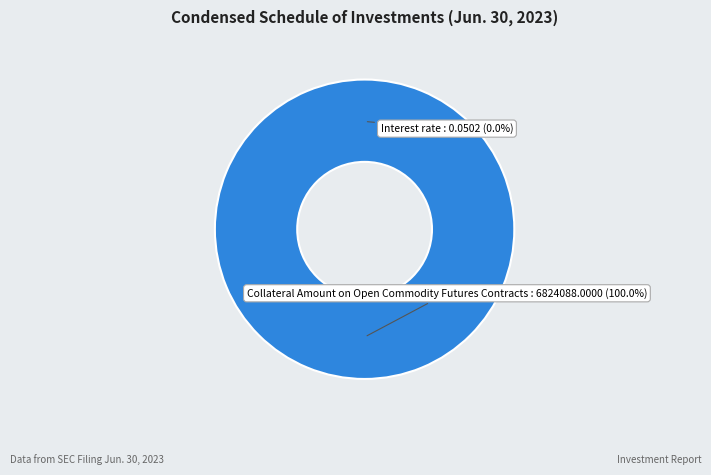

To the nearest percent, what percentage of the pie is Collateral Amount on Open Commodity Futures Contracts?

100%